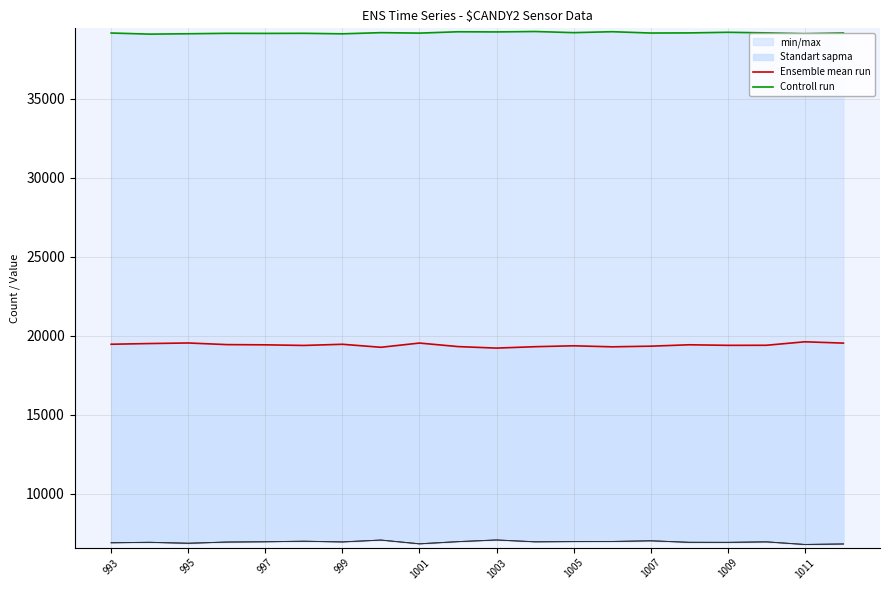

How many lines are shown in the chart?

2